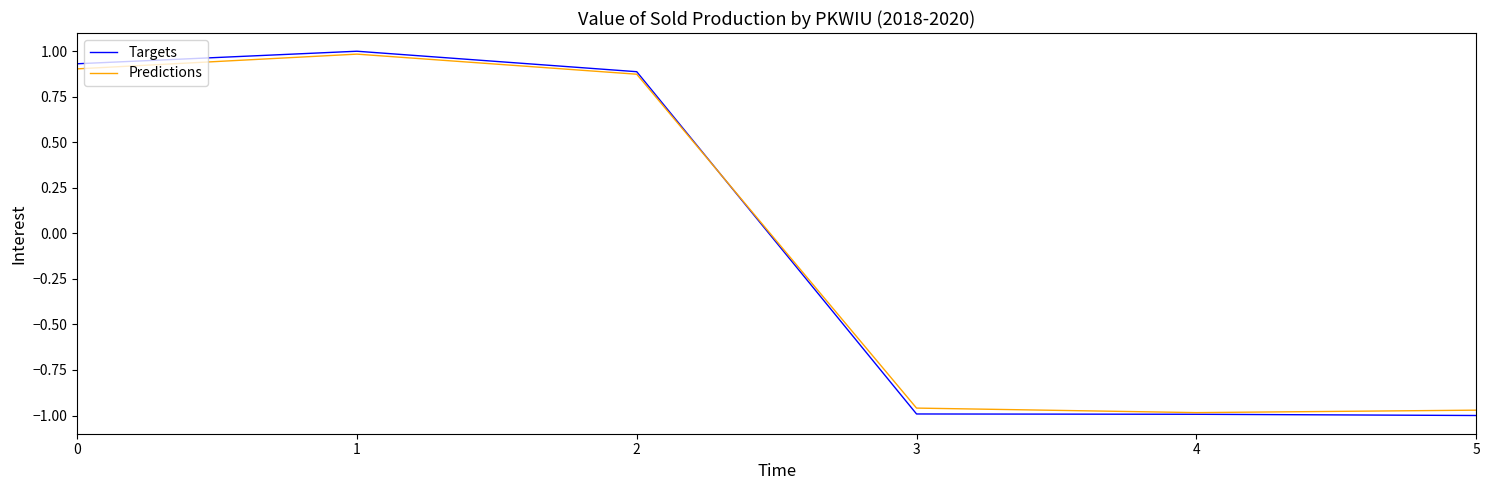

What is the sum of all Targets values?

-0.2